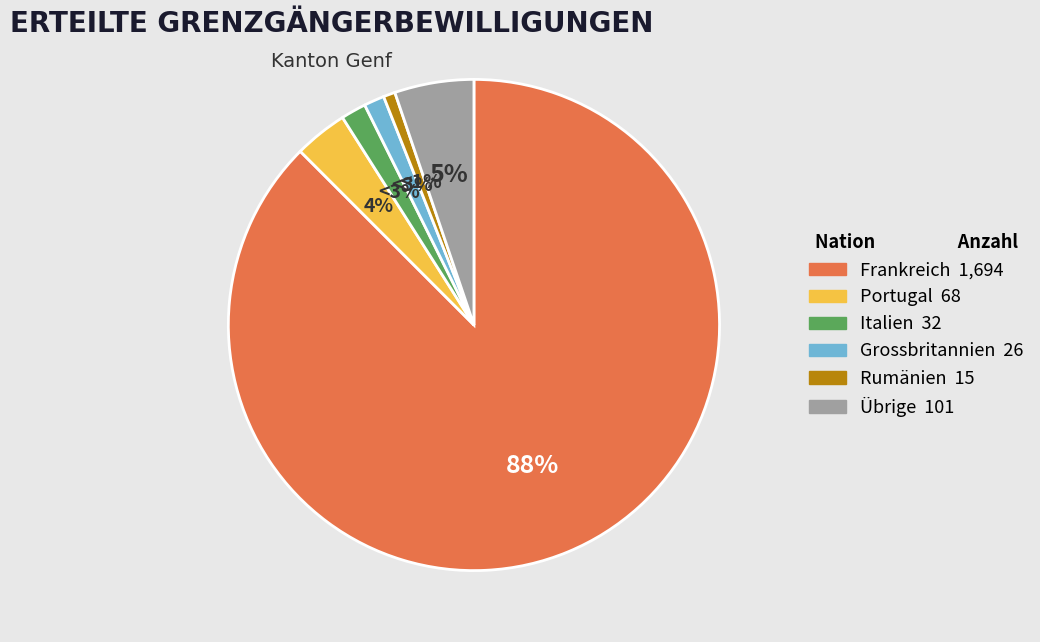

Is it true that Grossbritannien is 11% of the pie?

False